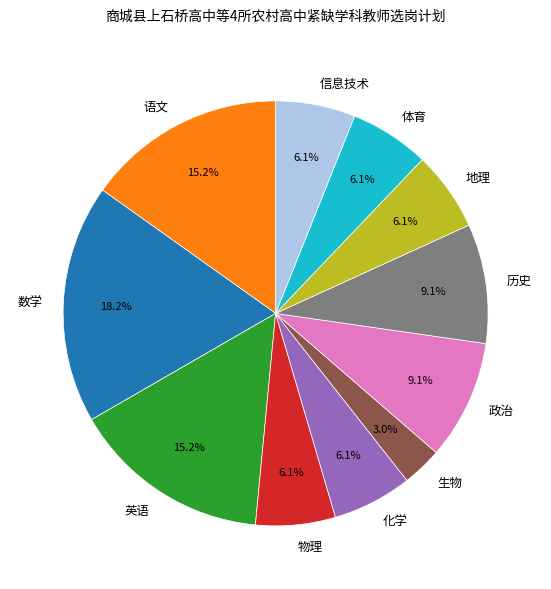

To the nearest percent, what is the difference between the largest and smallest slice percentages?

15%